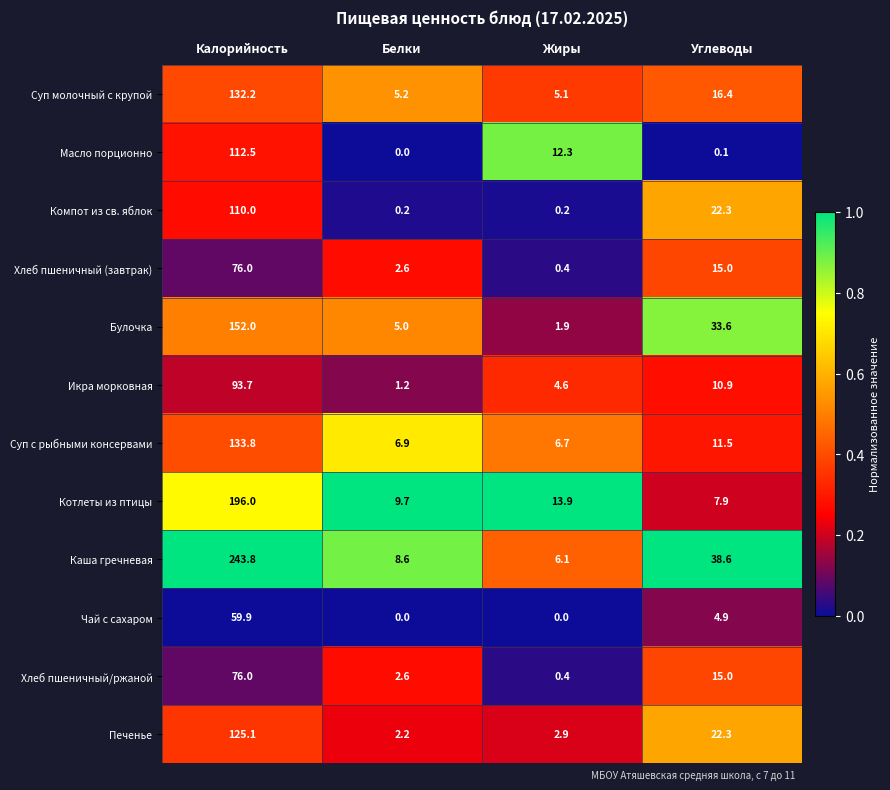

What is the maximum value for Печенье?

125.1